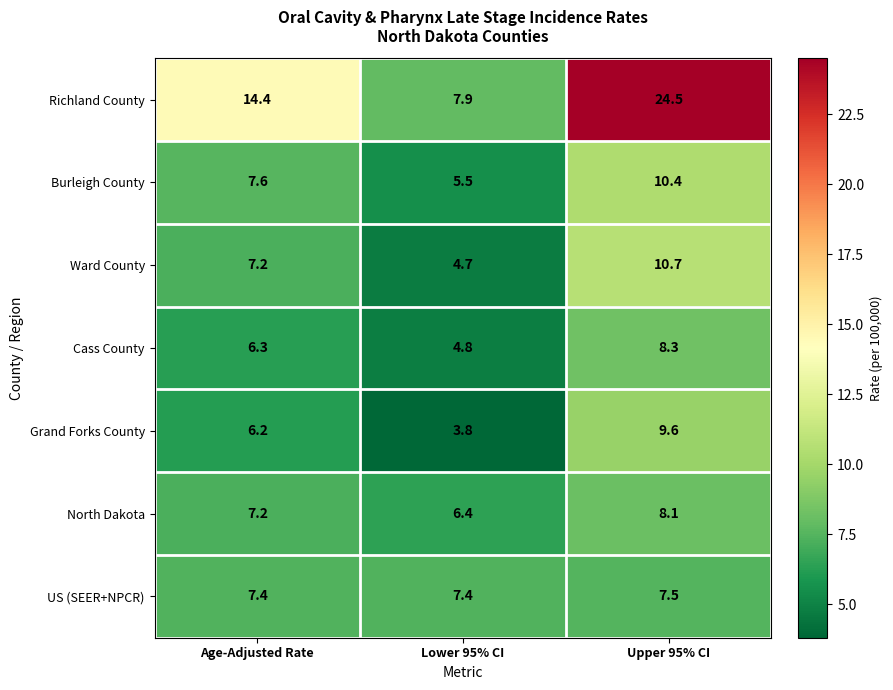

What is the sum of the Ward County values at Upper 95% CI and Lower 95% CI?

15.4